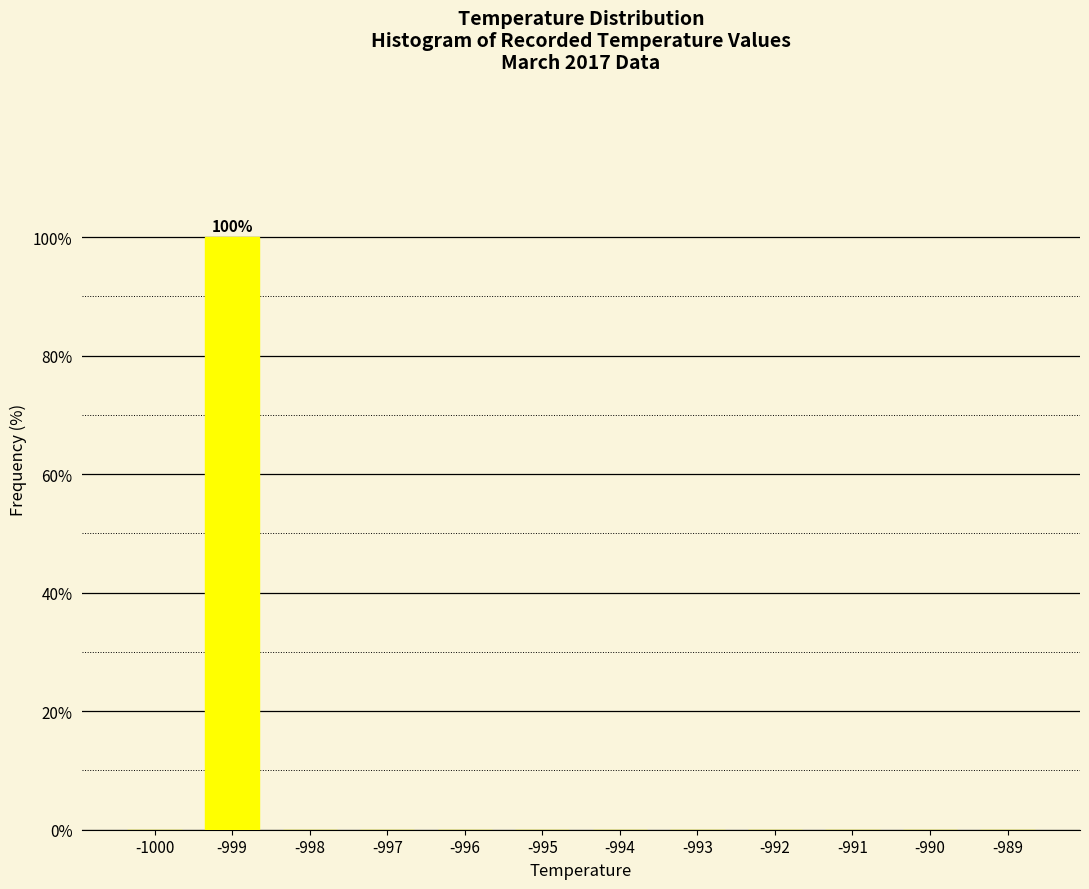

Reading left to right, list all the values displayed in this chart.

-1000=0	-999=100	-998=0	-997=0	-996=0	-995=0	-994=0	-993=0	-992=0	-991=0	-990=0	-989=0